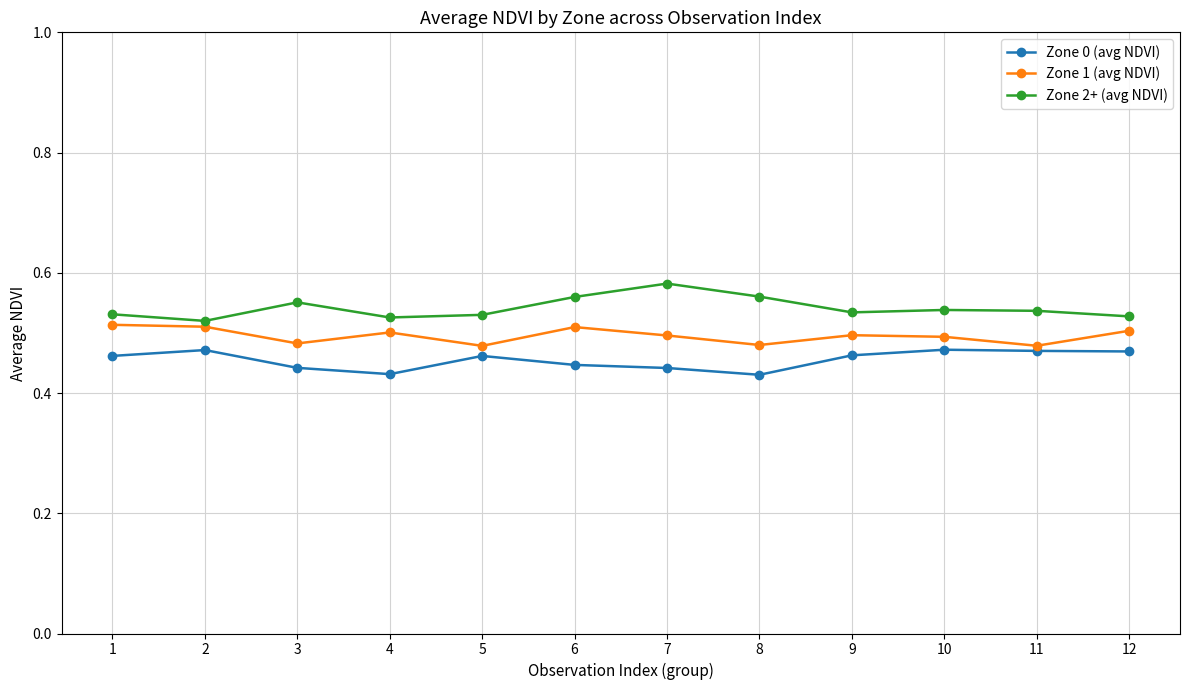

Is it true that Zone 1 (avg NDVI) equals 0.5 at 6?

True